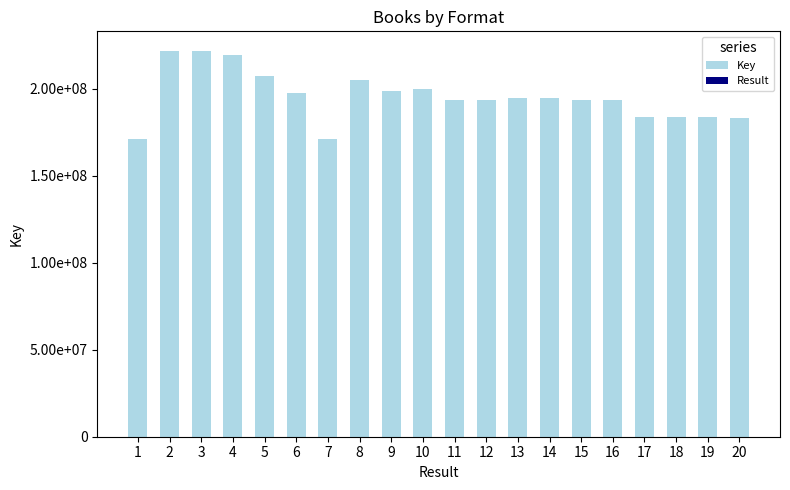

At how many categories does at least one series exceed 30382884?

20